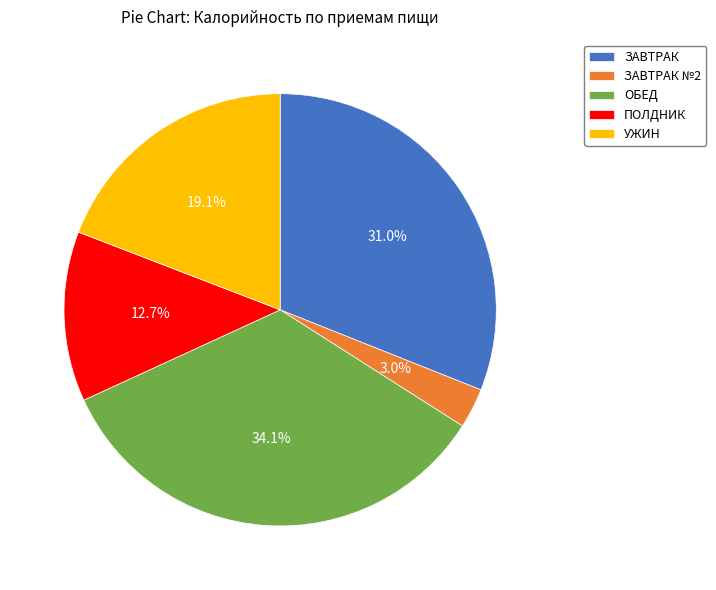

What percentage is NOT represented by ЗАВТРАК?

69.0%